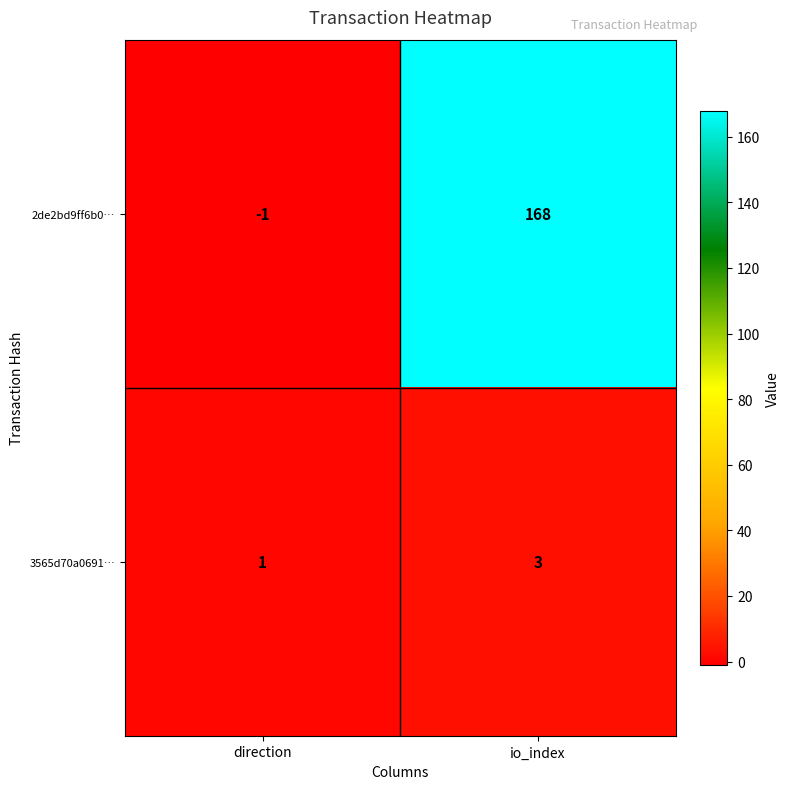

Count the number of data series in this chart.

2